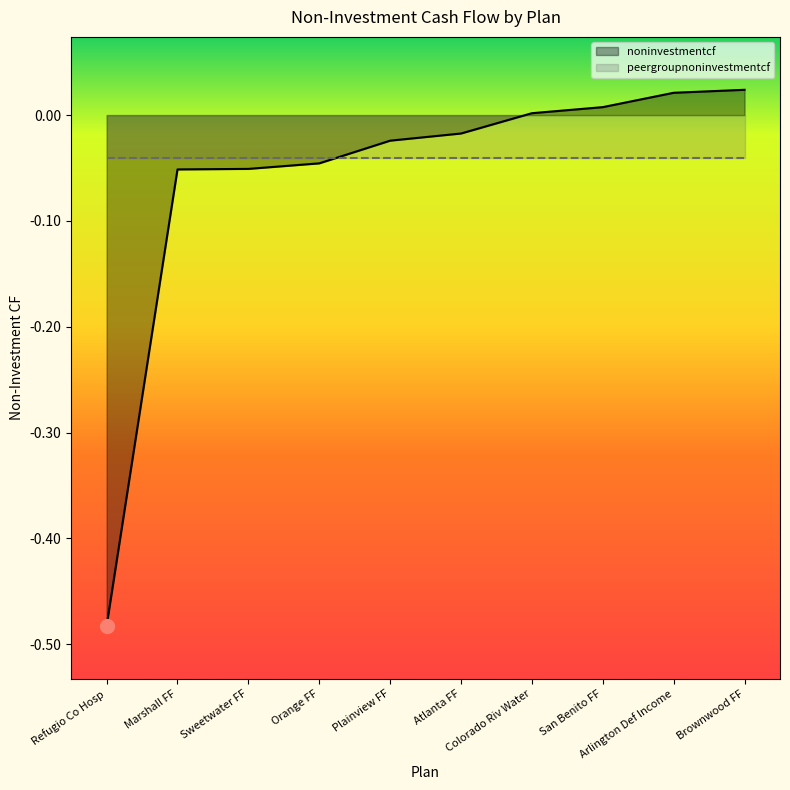

Between San Benito FF and Marshall FF, which is larger?

San Benito FF